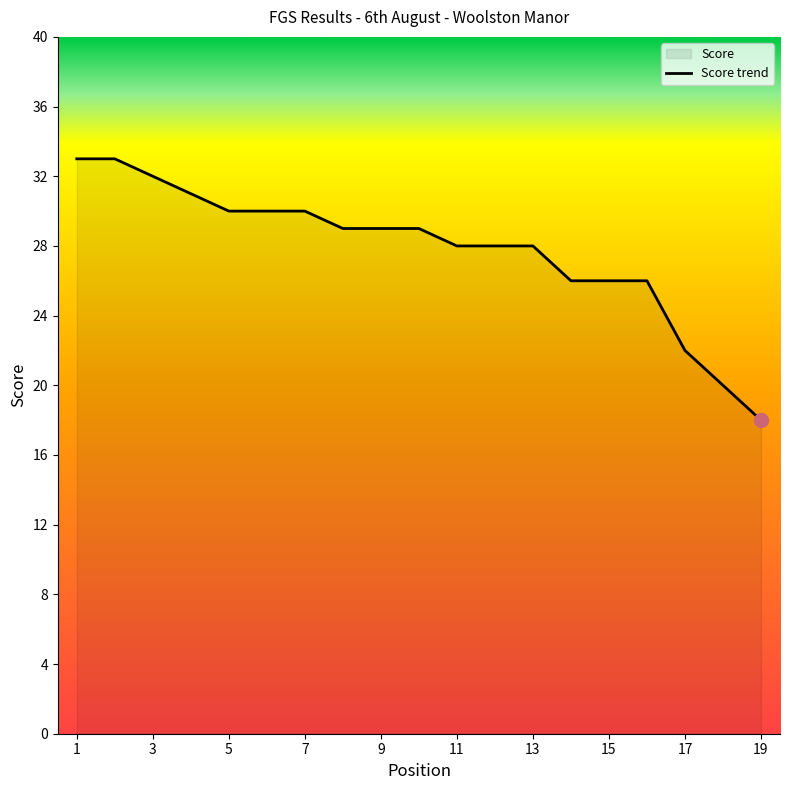

Count the number of categories in the chart.

19